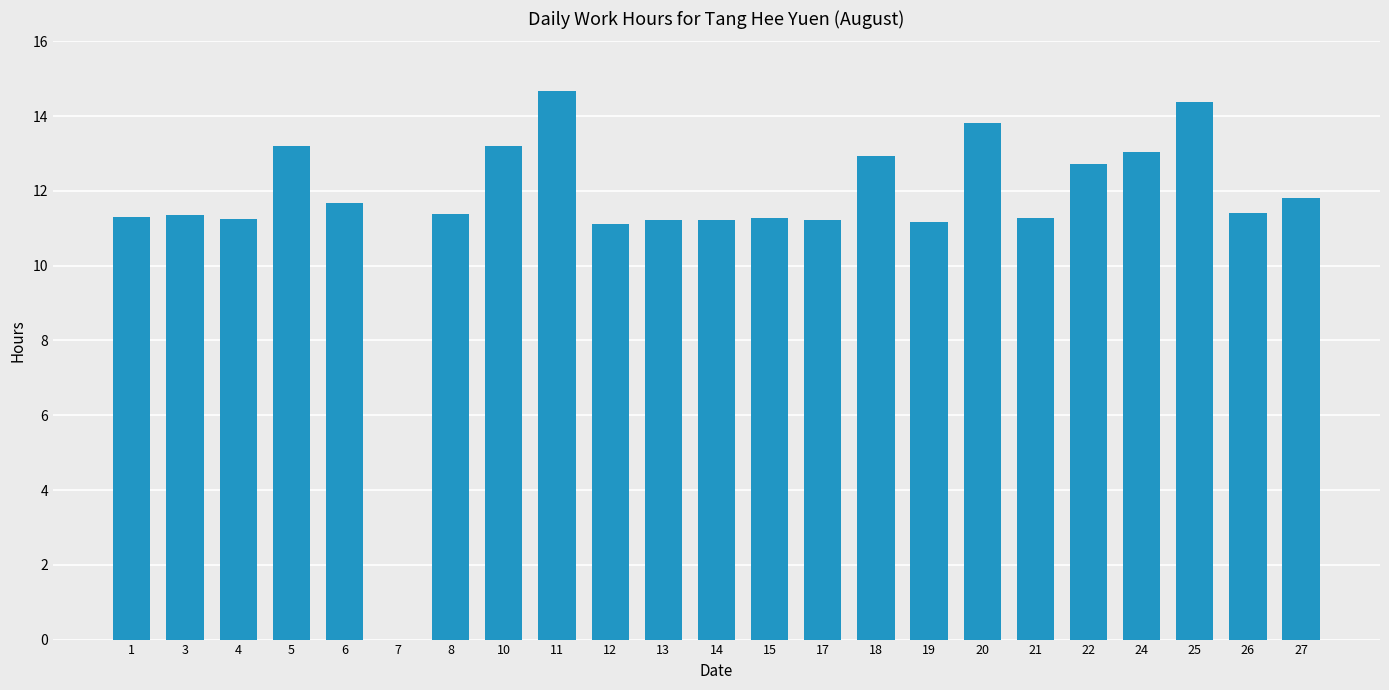

What is the greatest value displayed?

14.7